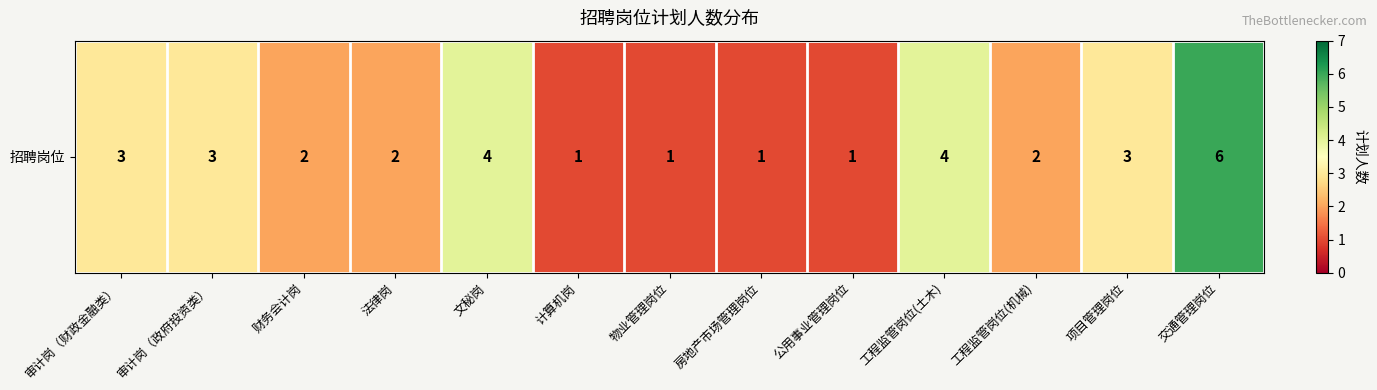

What is the smallest value displayed?

1